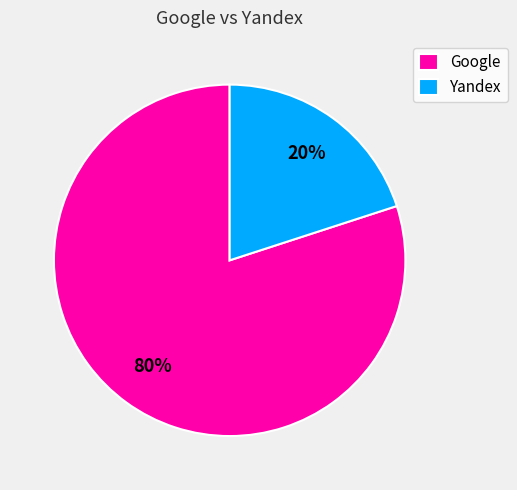

Is Google the majority of the pie?

Yes